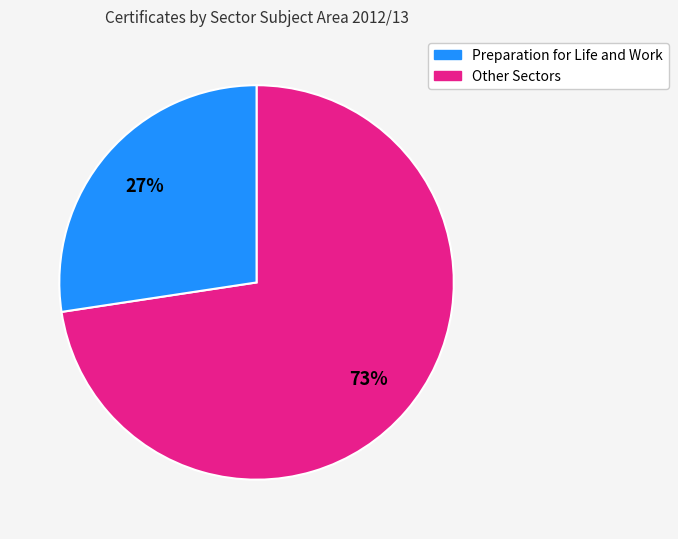

To the nearest percent, what is the average slice percentage?

50%